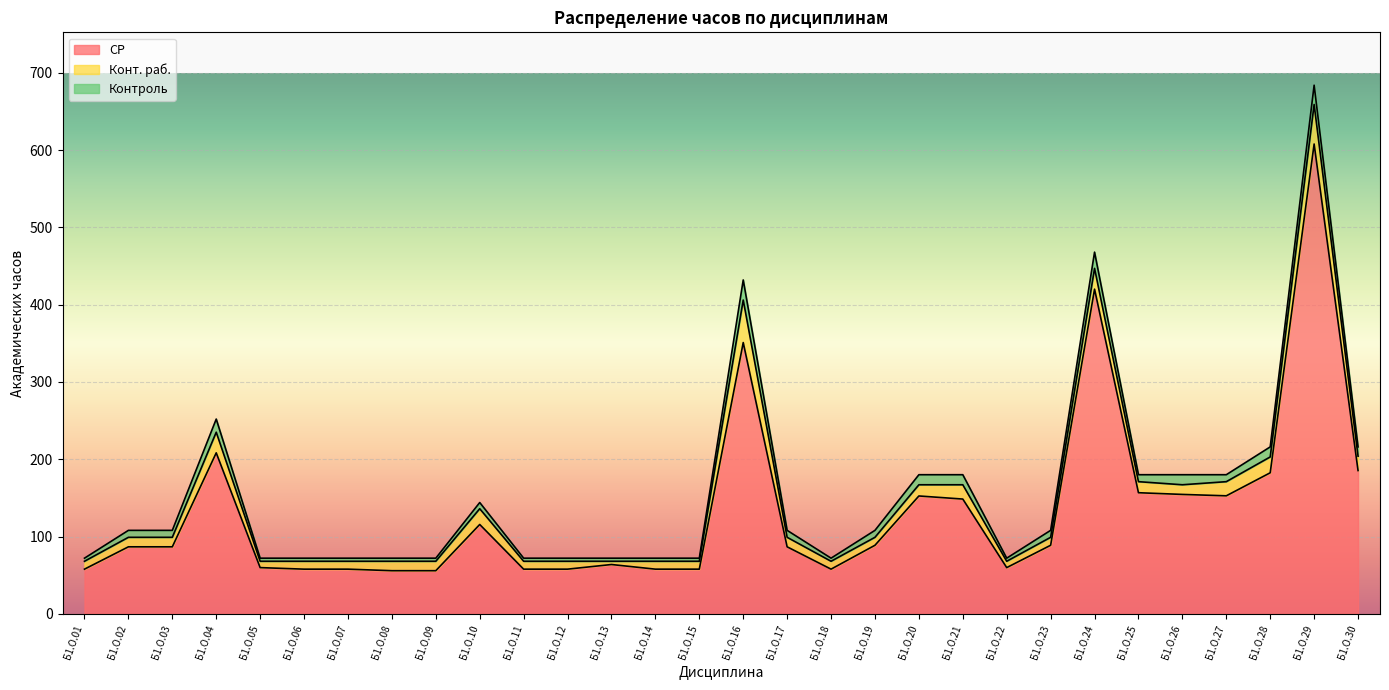

What is the sum of all Контроль values?

276.0